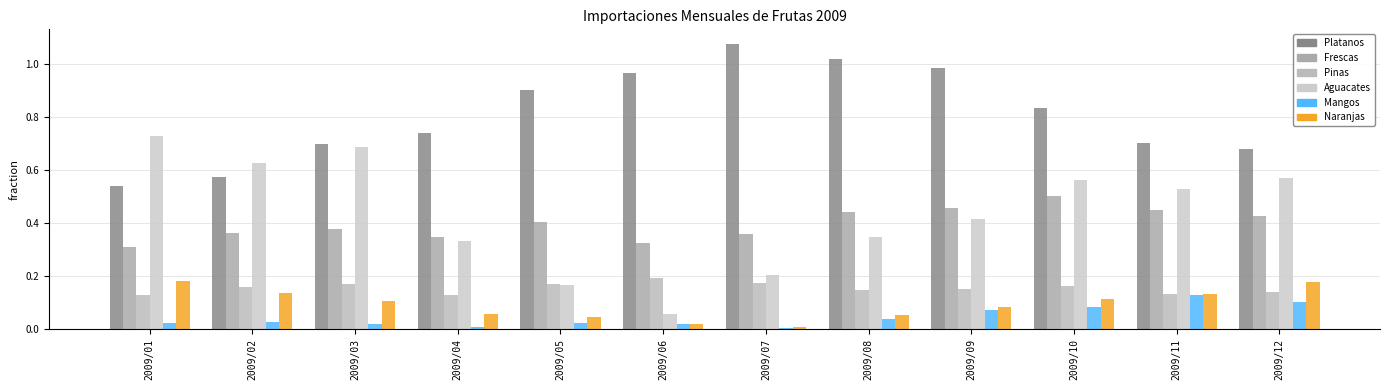

How many bars are there in each group?

6